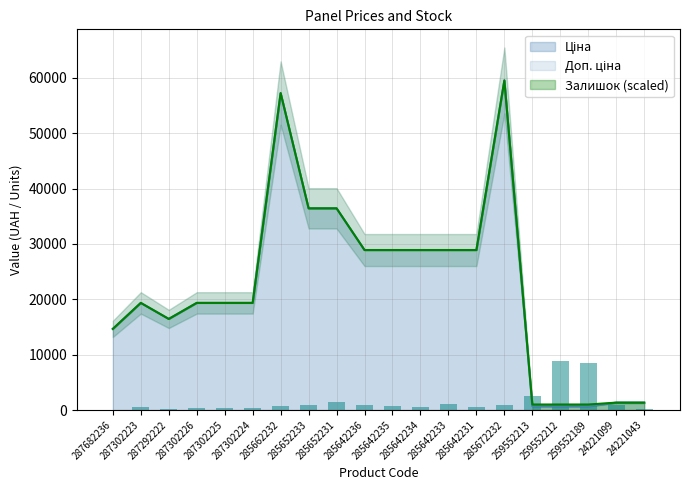

What is the approximate value at 259552213?

2599.4